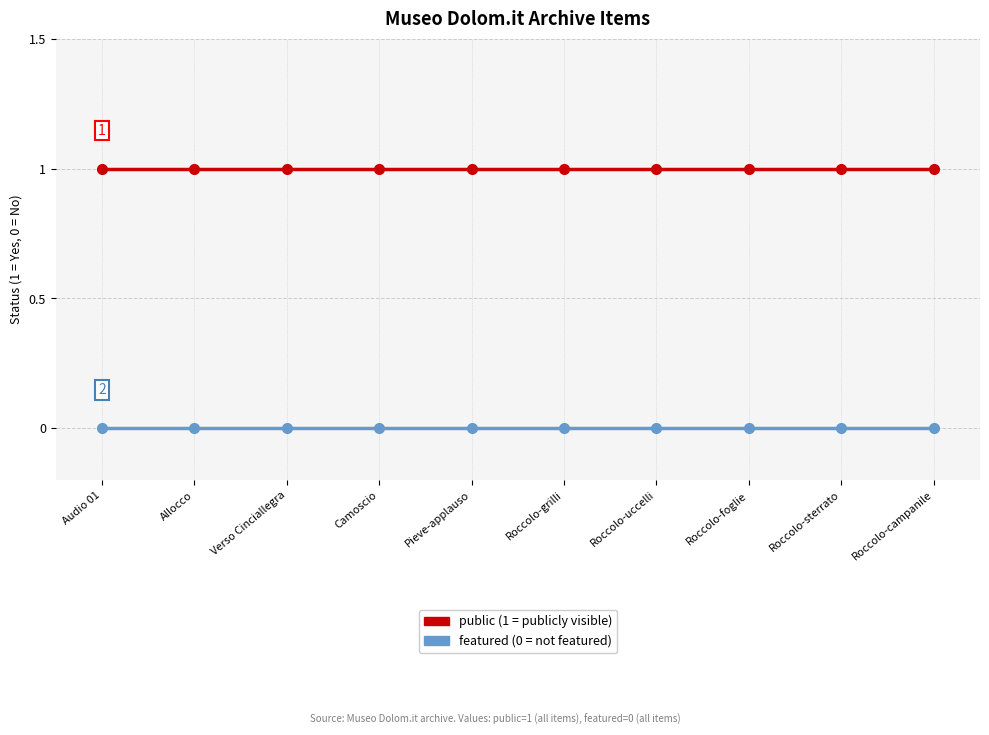

What position from the right is Verso Cinciallegra?

8